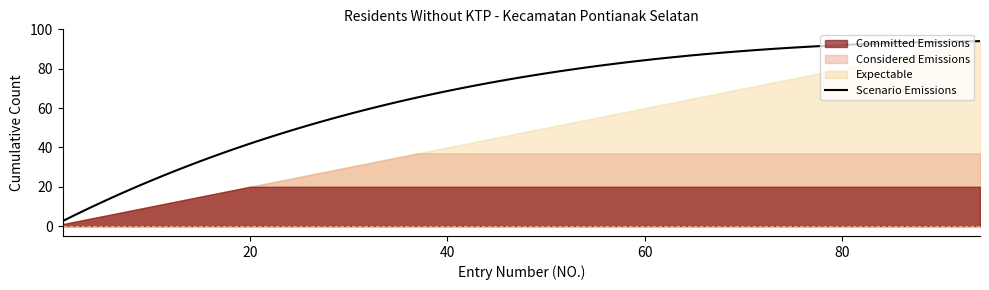

What is the difference between the maximum and second lowest values in the Scenario Emissions series?

50